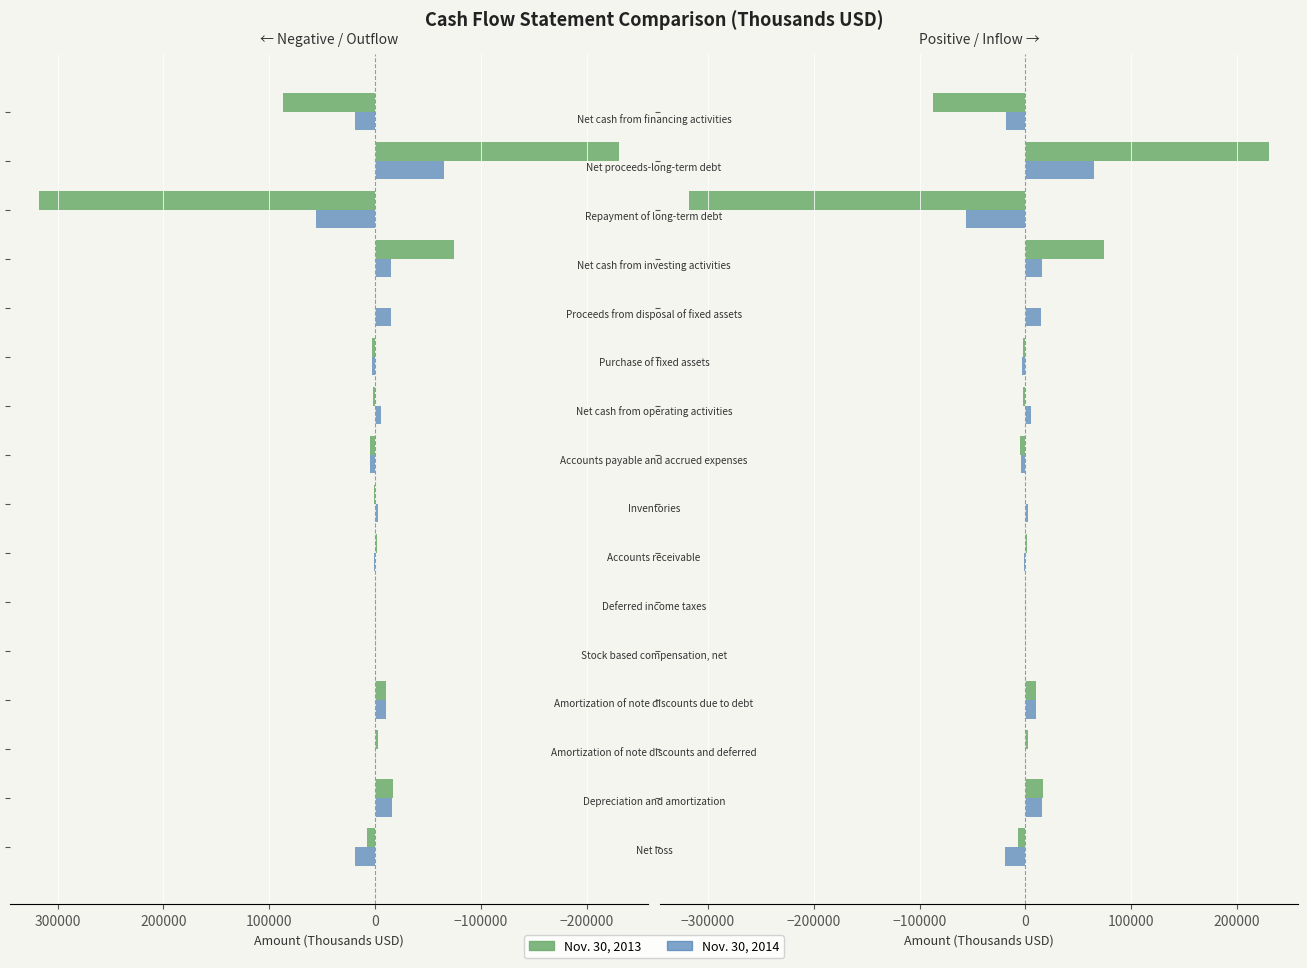

What position from the left is −200000?

2